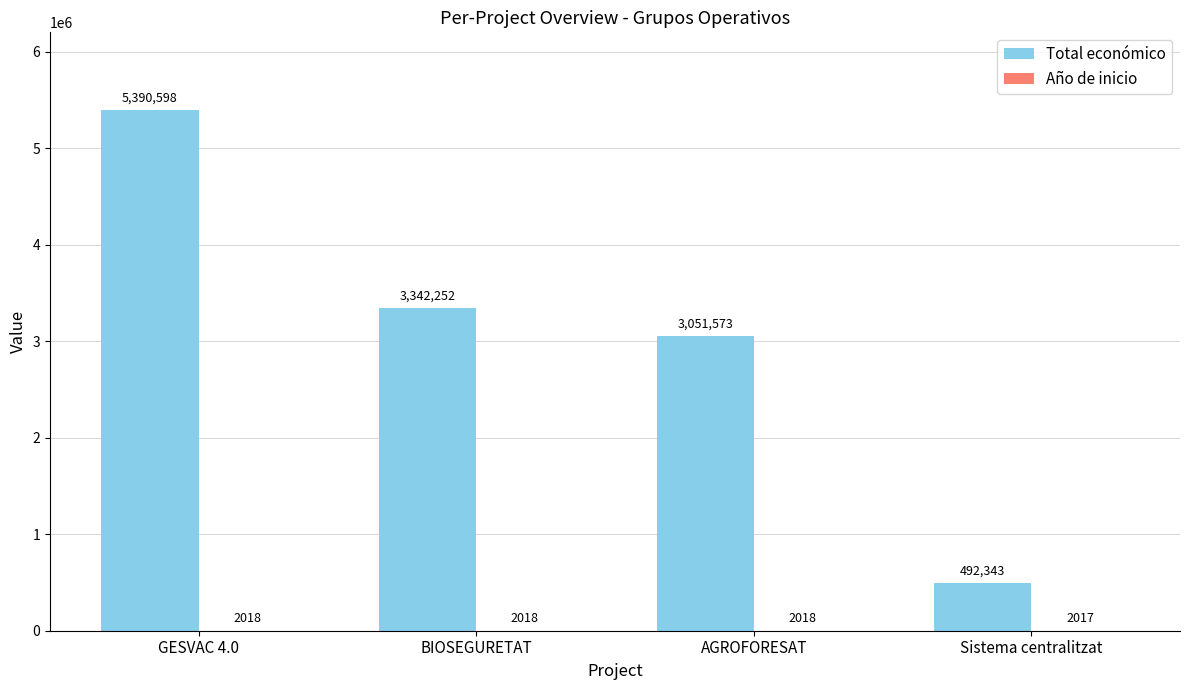

Which series has the largest total across all categories?

Total económico